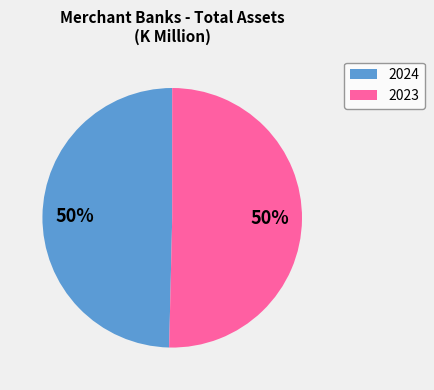

What percentage is the 2024 slice, to the nearest percent?

50%